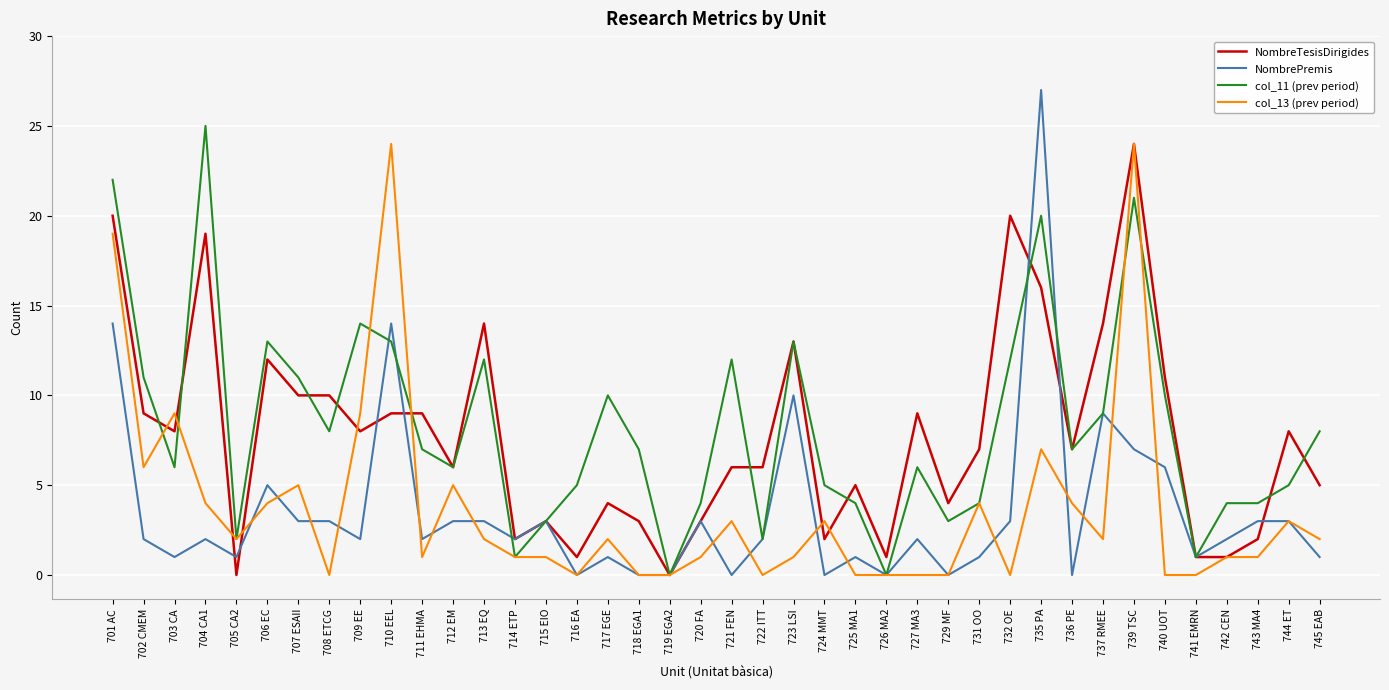

Between 709 EE and 722 ITT, which series saw the biggest shift?

col_11 (prev period)